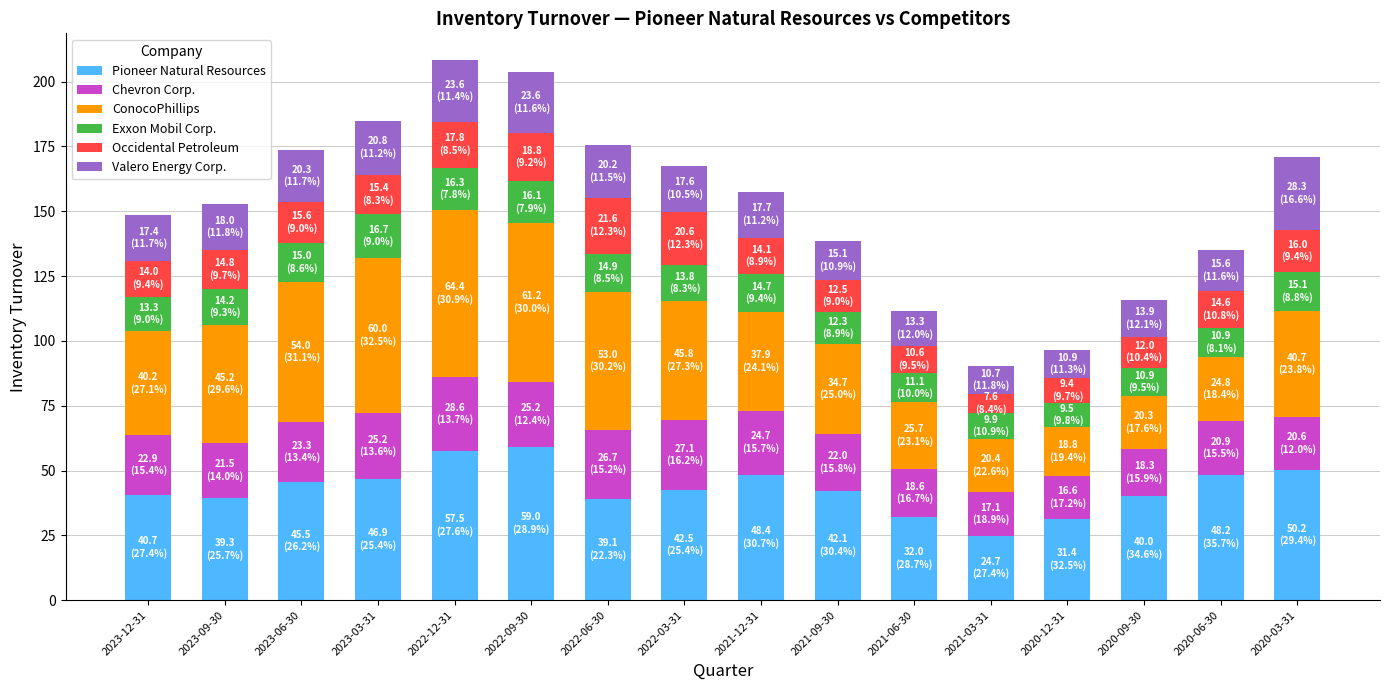

True or false: Pioneer Natural Resources has a value of 24.7 at 2021-03-31.

True